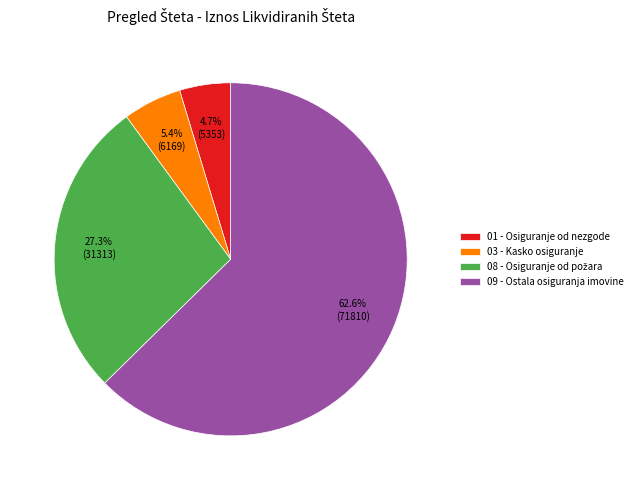

Which slice is the largest?

09 - Ostala osiguranja imovine